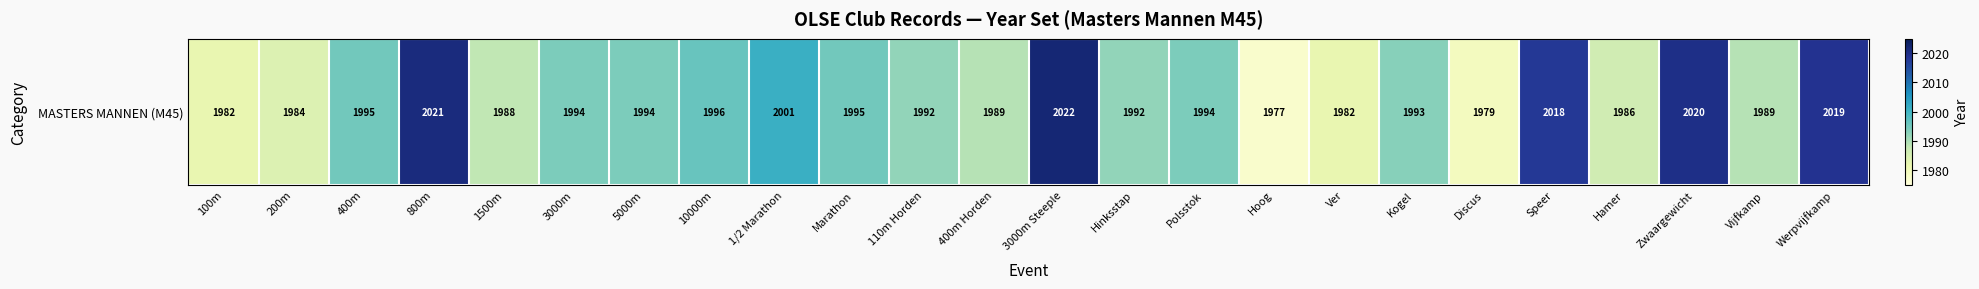

What is the difference between the values at 100m and 400m Horden?

7